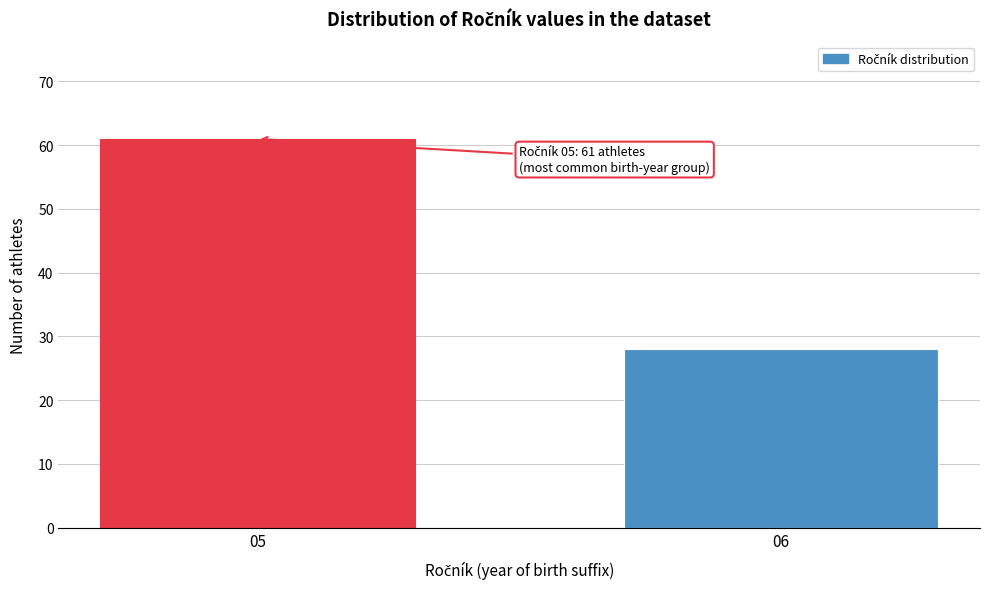

Reading left to right, transcribe all the data shown in this chart.

05=61	06=28